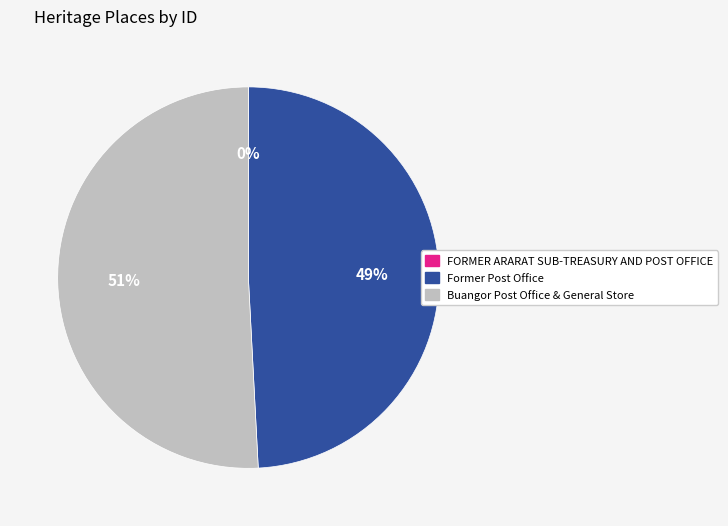

Is it true that Buangor Post Office & General Store is 38% of the pie?

False